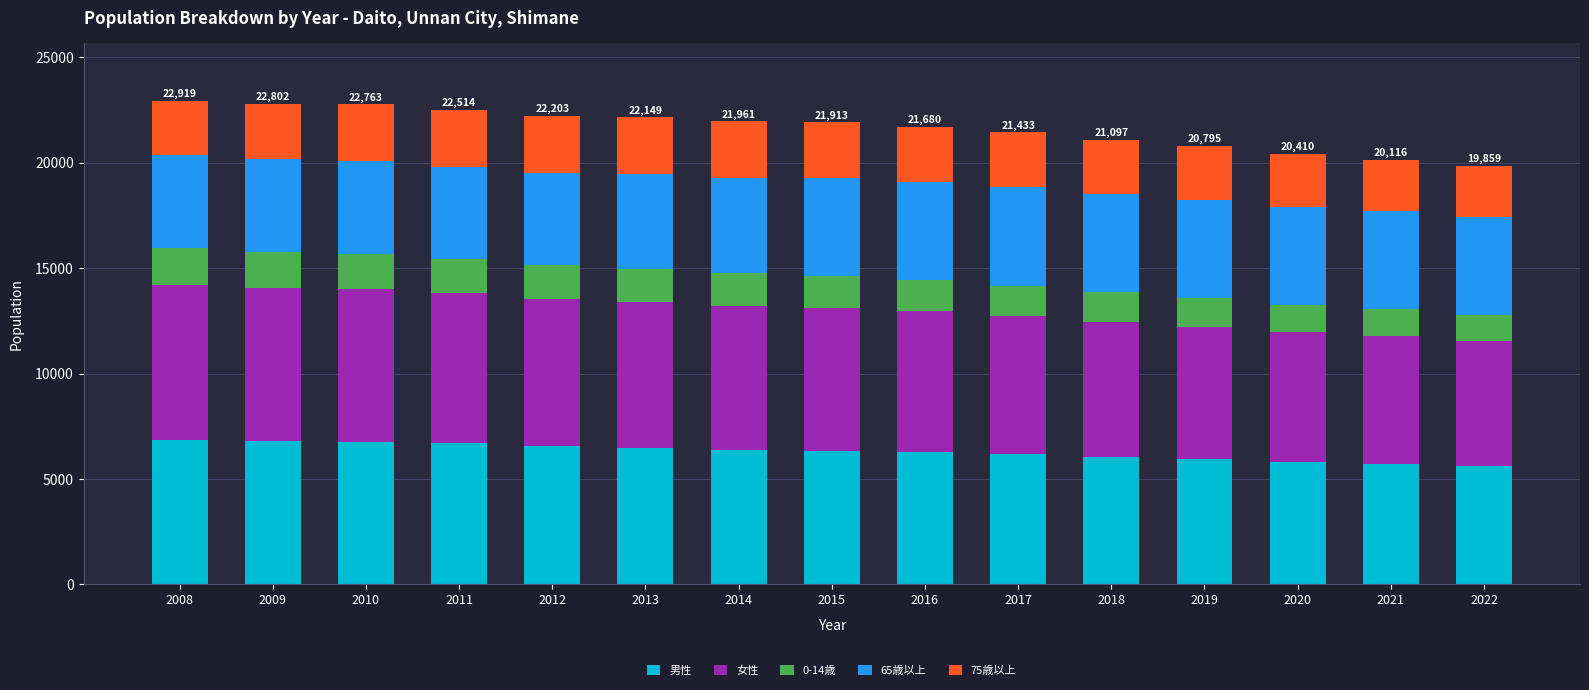

What is the lowest value of the 男性 series?

5637